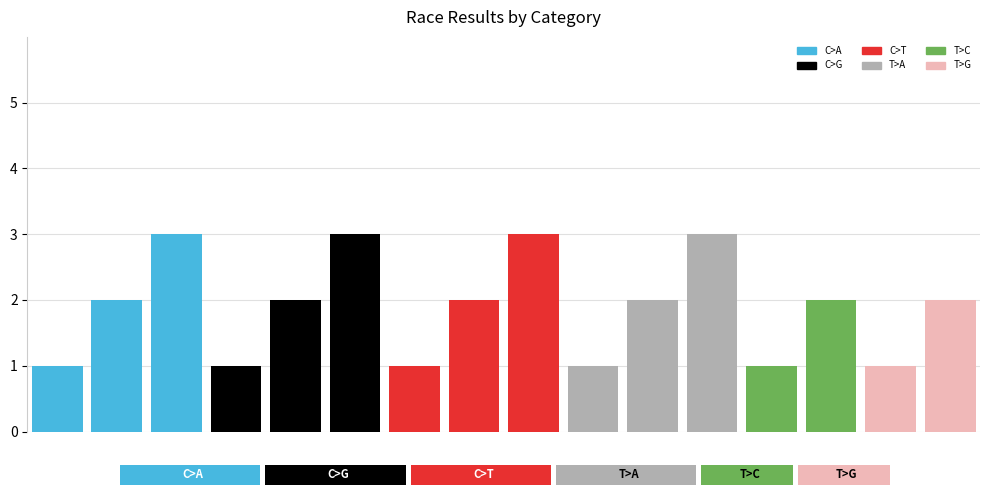

Which series has the largest range (max minus min)?

C>A